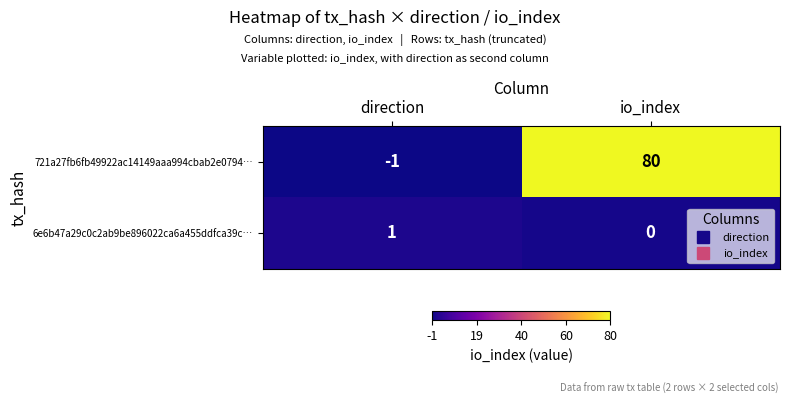

Which series has the largest total across all categories?

721a27fb6fb49922ac14149aaa994cbab2e0794…